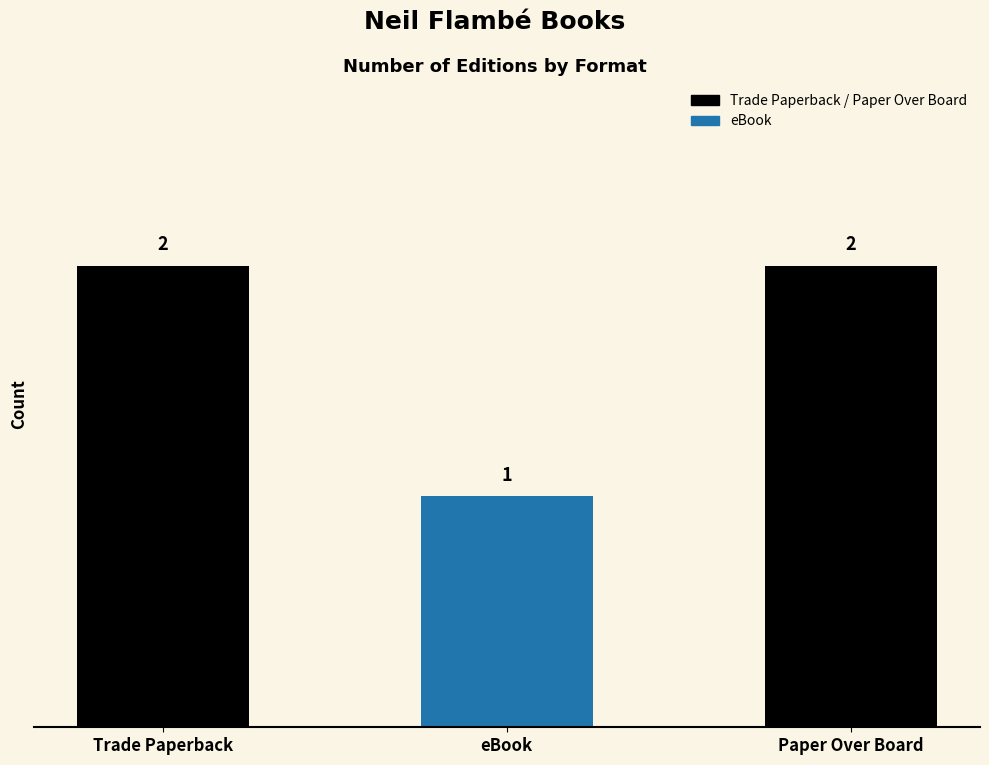

What position from the left is Trade Paperback?

1